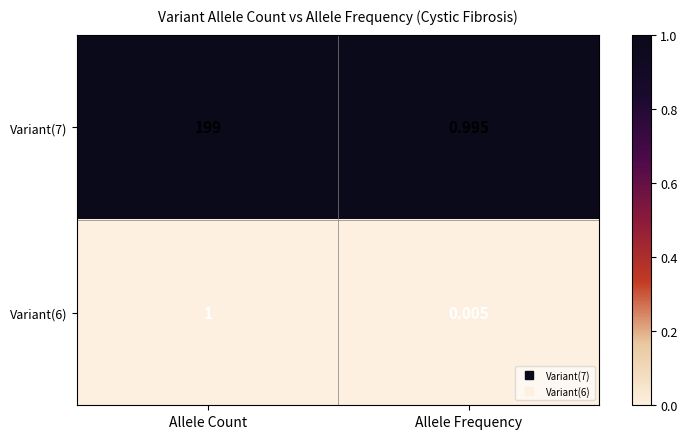

Which series has the largest range (max minus min)?

Variant(7)